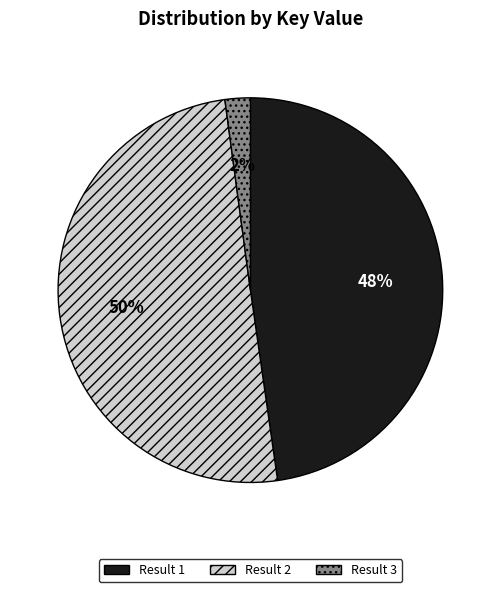

Is it true that Result 2 is 50% of the pie?

True